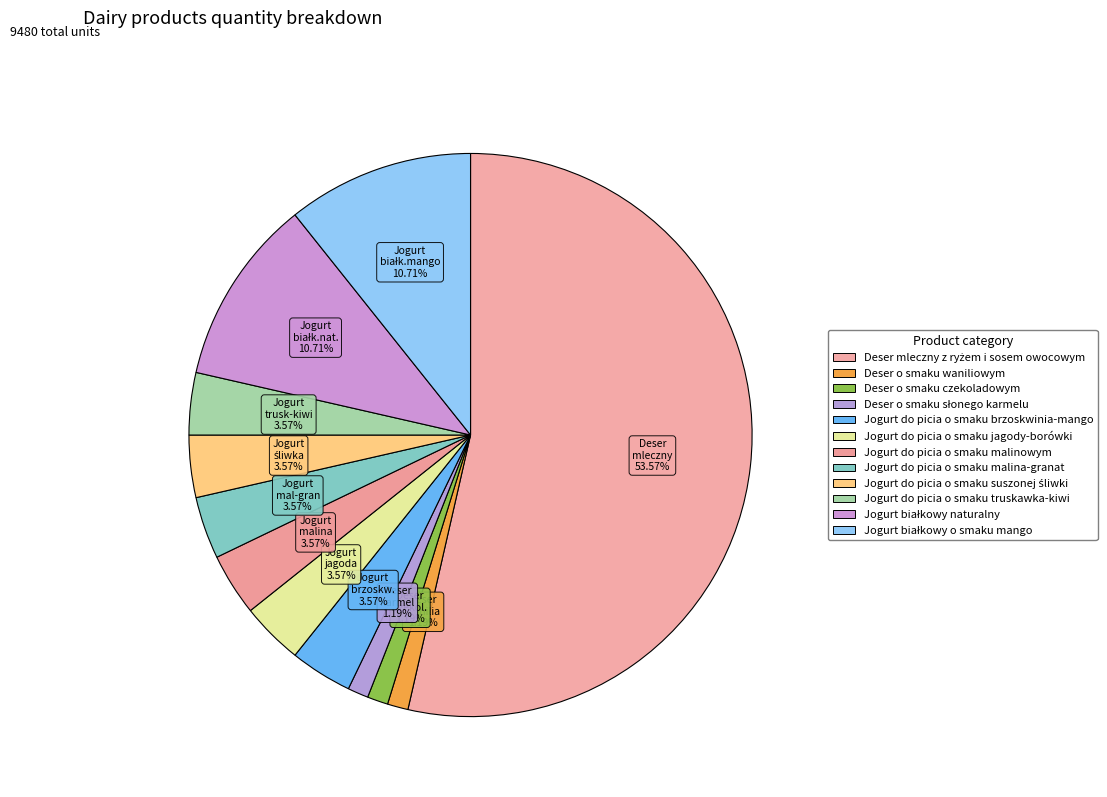

Is it true that Jogurt do picia o smaku malina-granat is 17% of the pie?

False